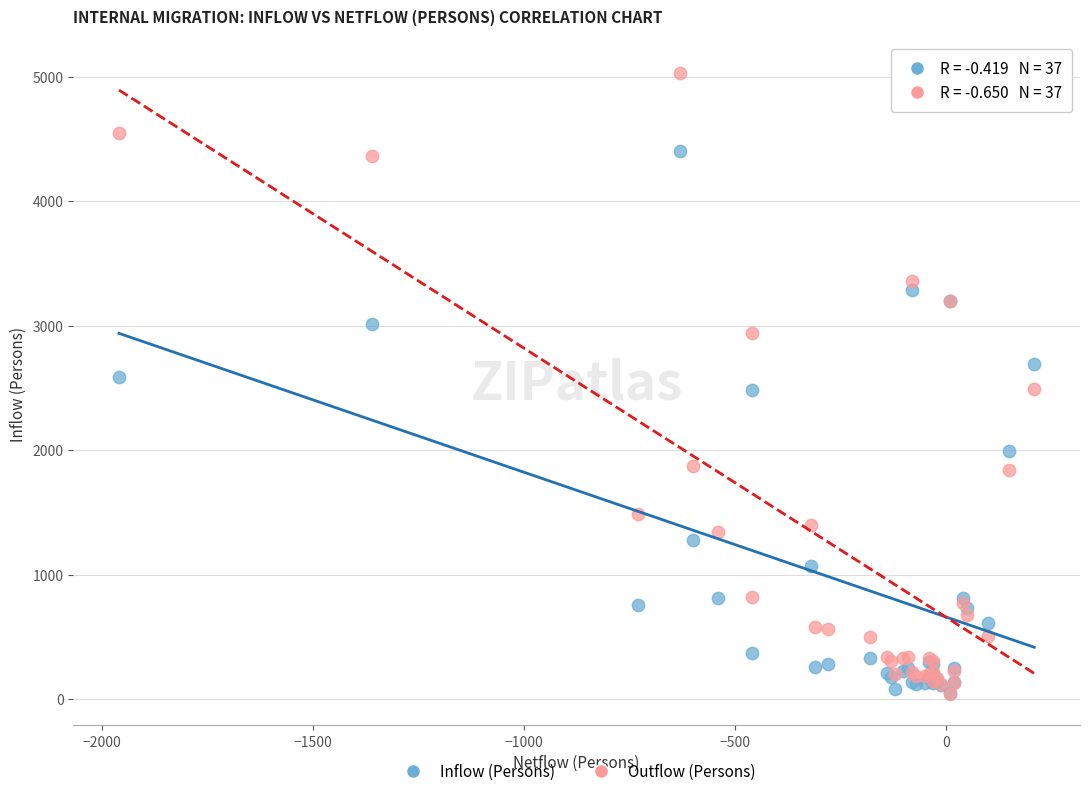

What are all the series names shown in the legend?

Inflow (Persons), Outflow (Persons)